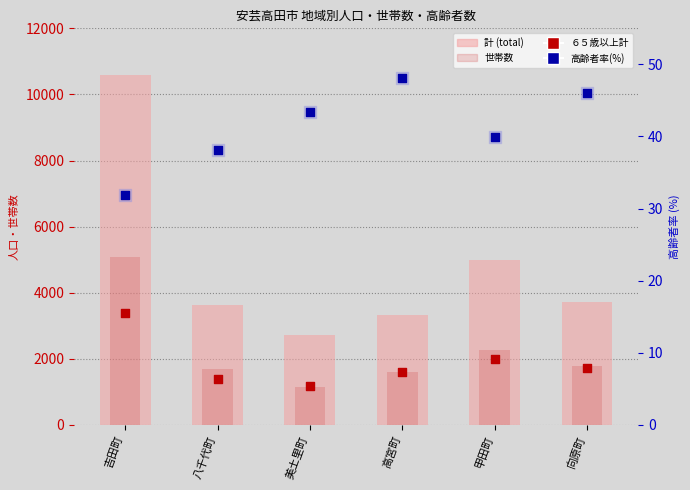

Which series has the largest total across all categories?

計 (total)